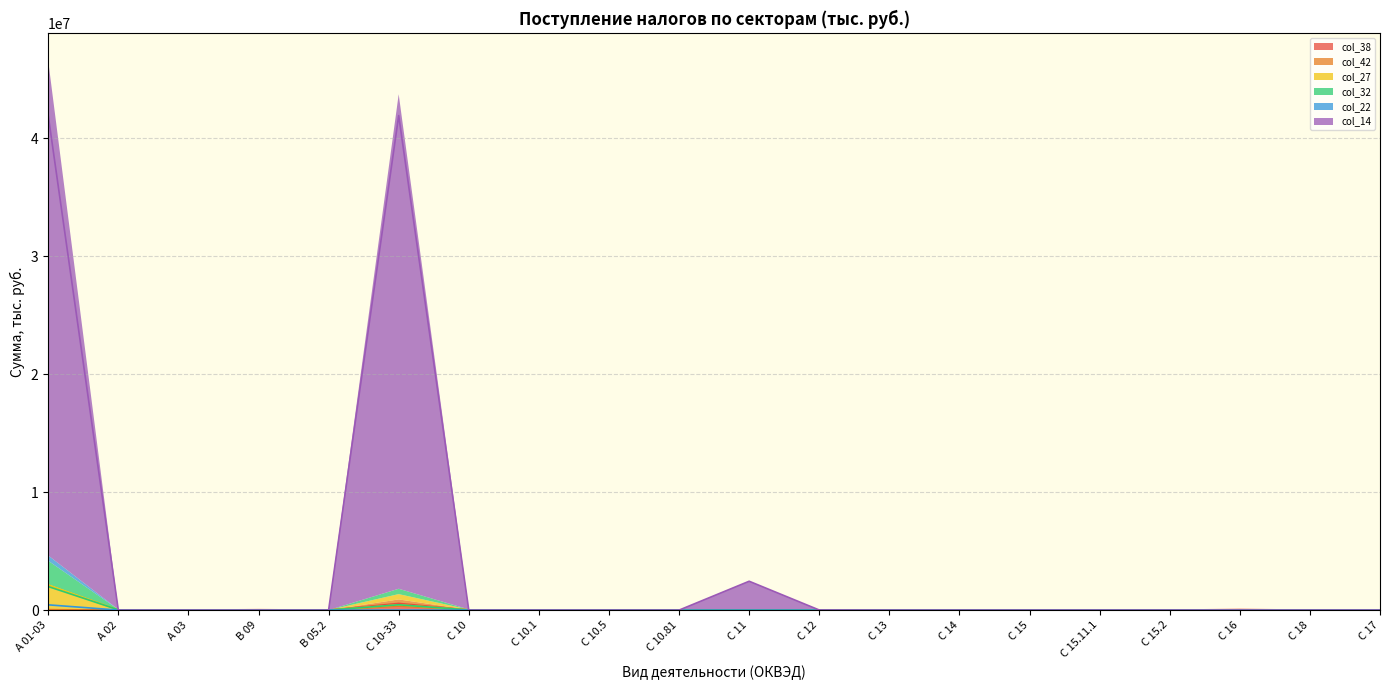

Is it true that col_14 equals 13387088 at С 15.2?

False